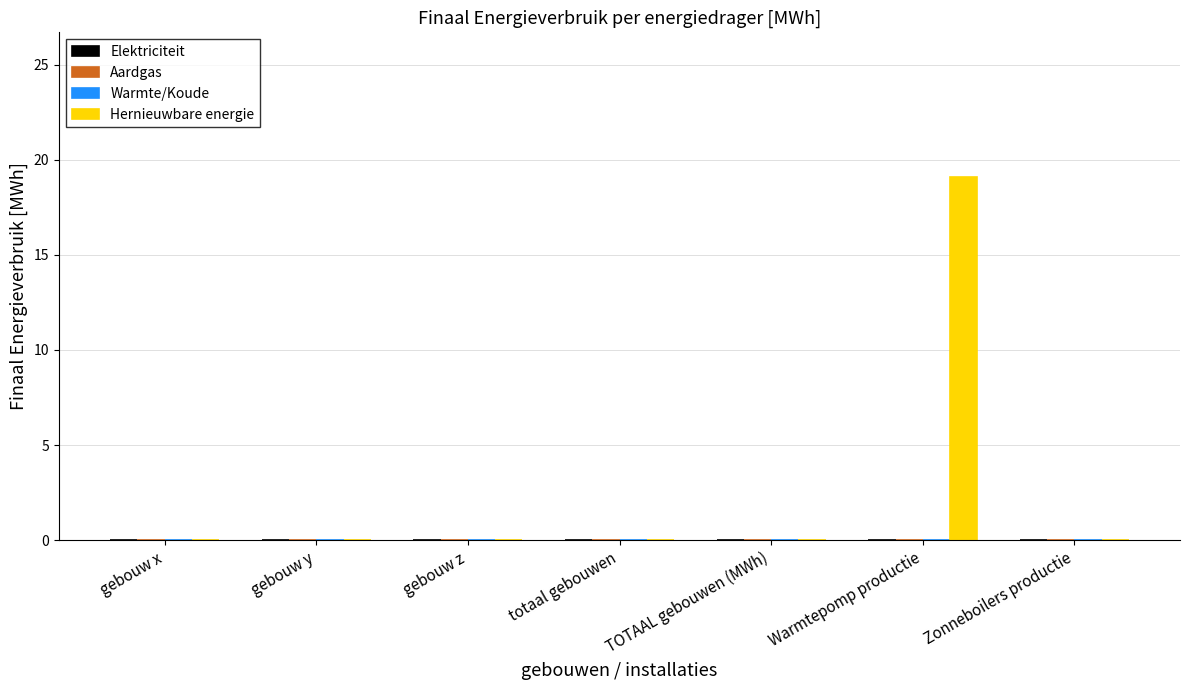

What is the sum of all values?

19.1